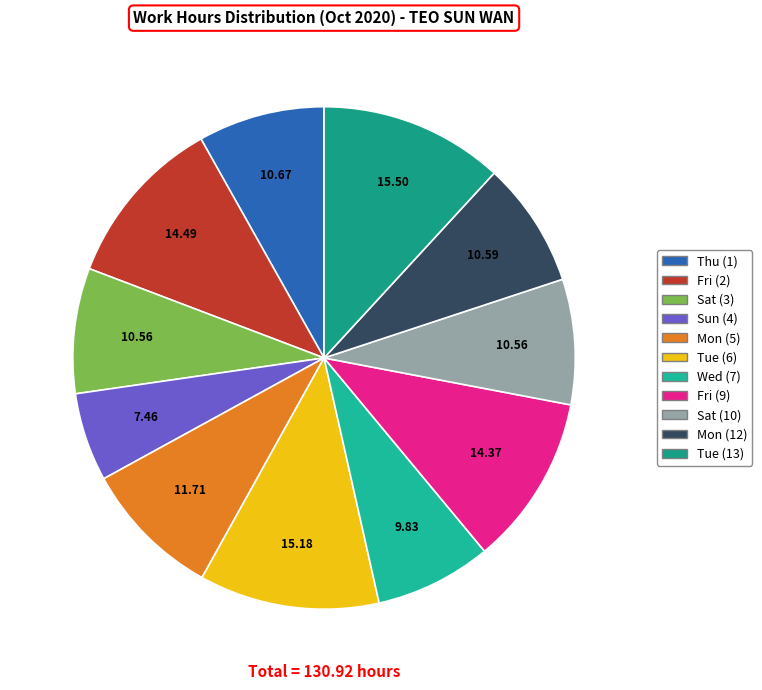

Count the number of slices in the pie.

11